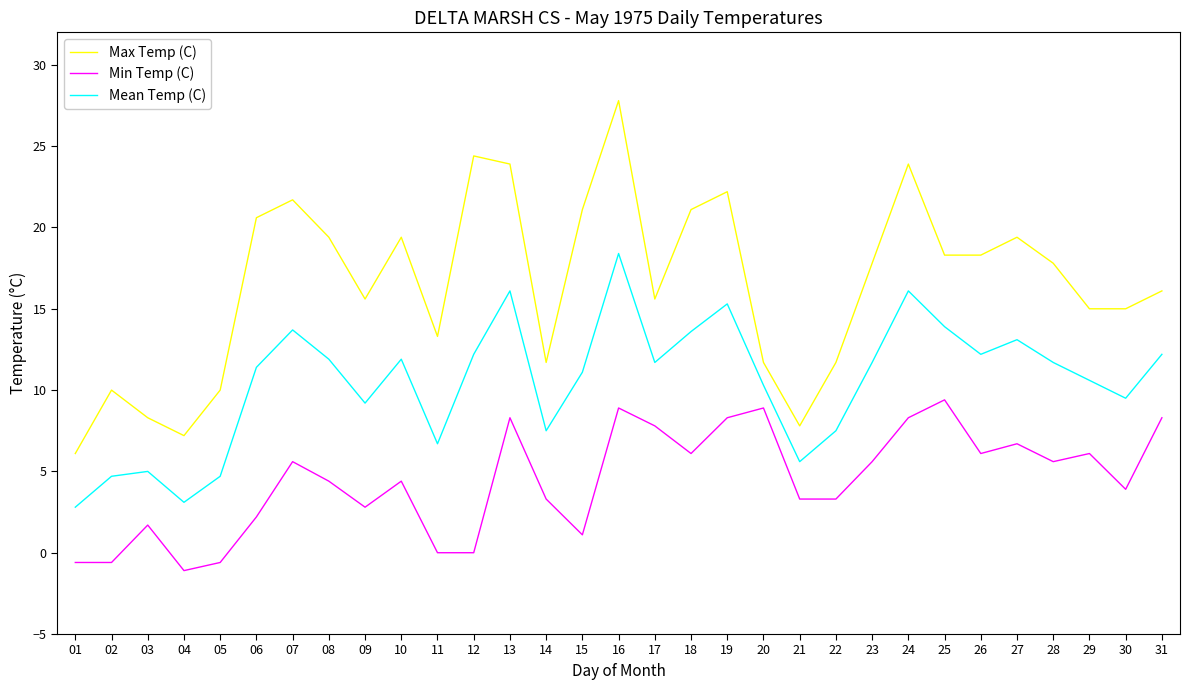

True or false: Mean Temp (C) has more than 2 points higher than both neighbors.

True